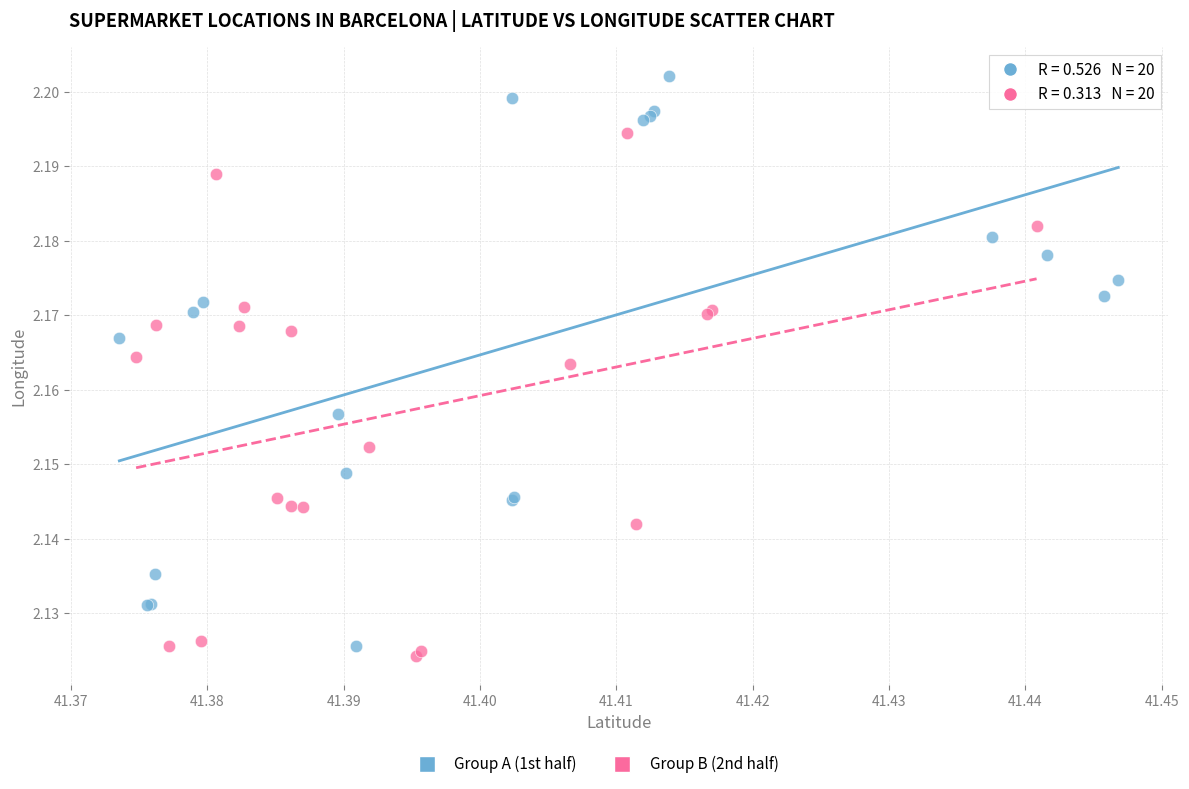

Which series reaches the maximum Y coordinate?

Group A (1st half)